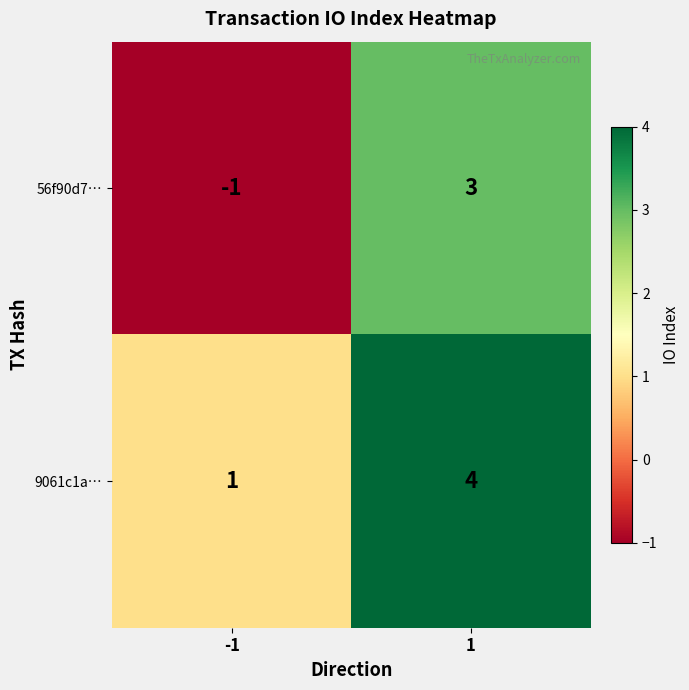

Reading right to left, extract all data points from this chart.

56f90d7…: 1=3	-1=-1
9061c1a…: 1=4	-1=1